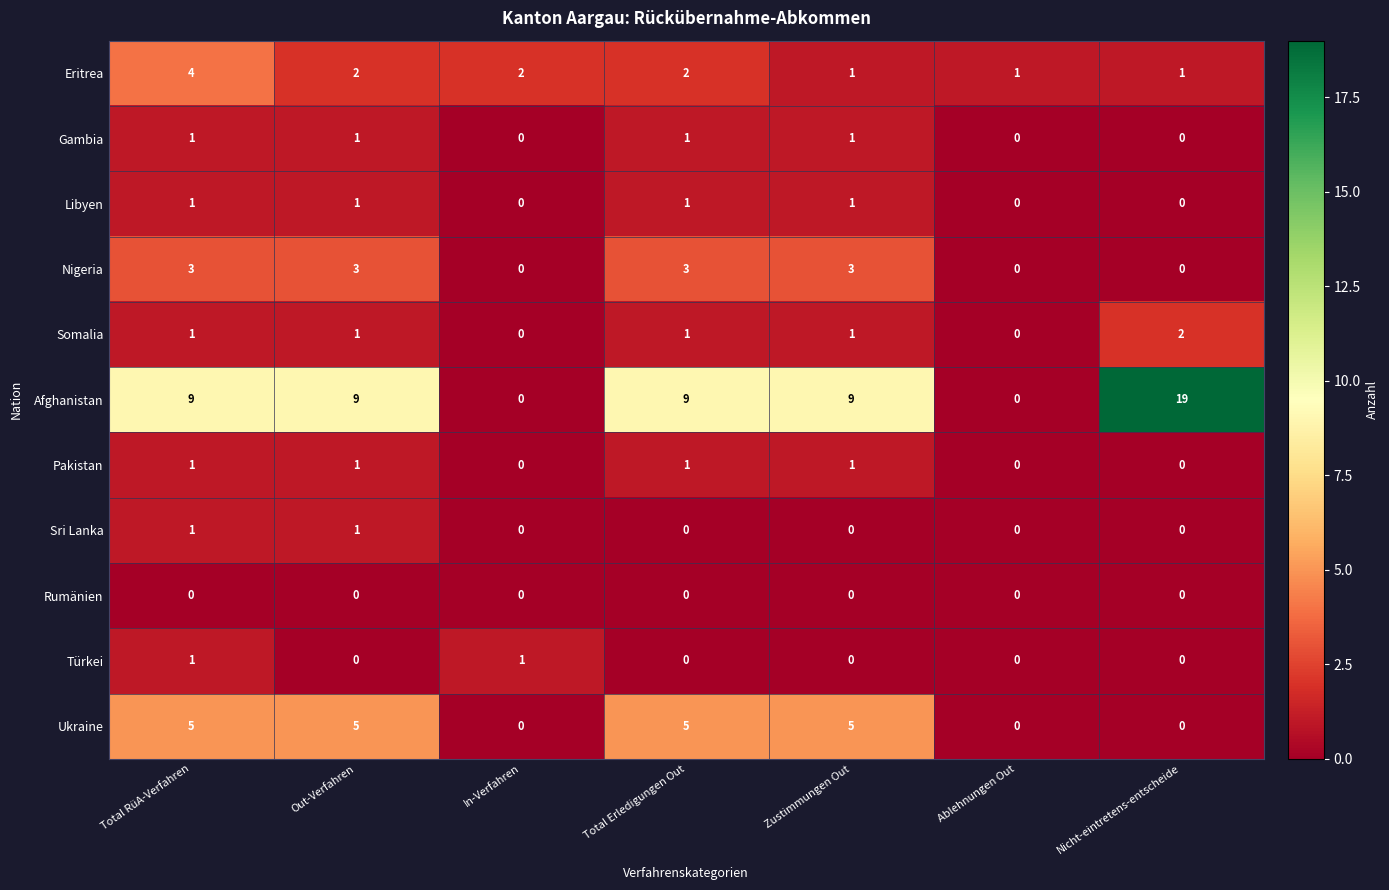

The value of Gambia at Out-Verfahren is 1. True or false?

True